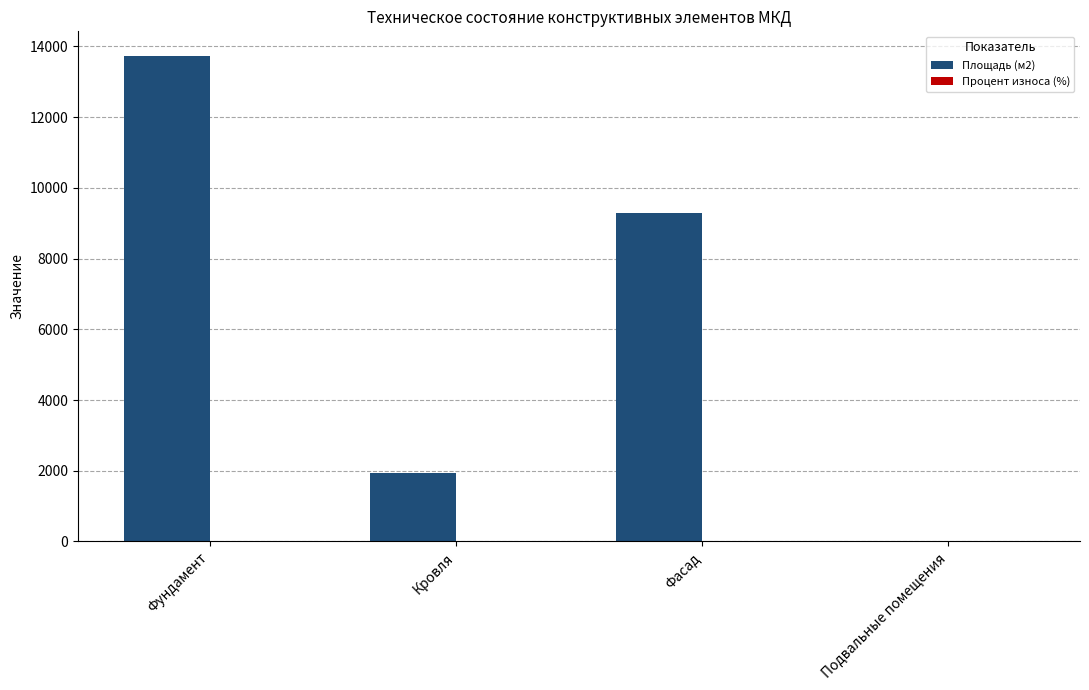

What is the maximum value shown in the chart?

13736